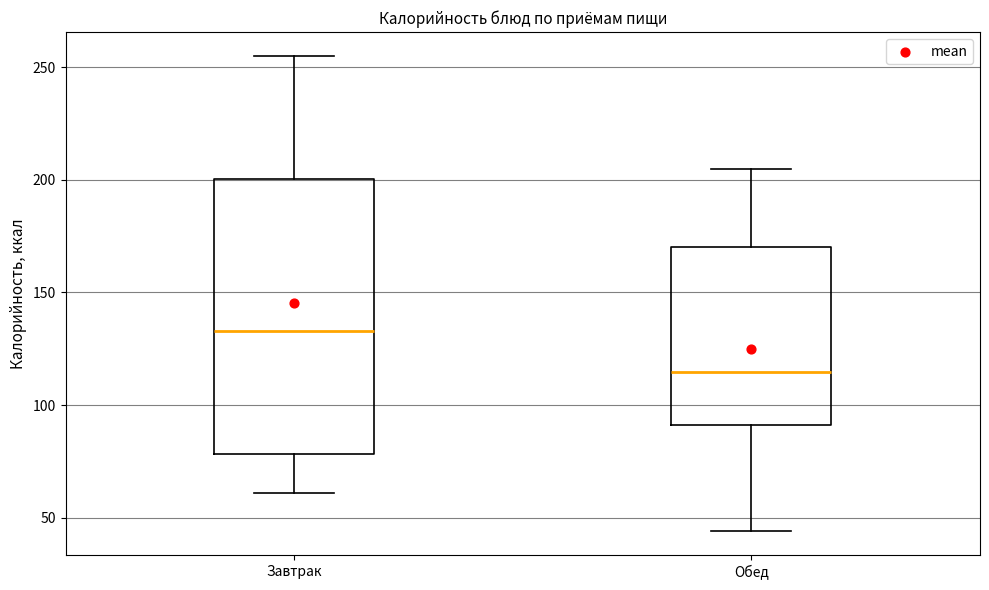

Where does the lower whisker of the box for Обед end on the y-axis? The values are not printed on the chart, so give them approximately, as read against the axis.

45